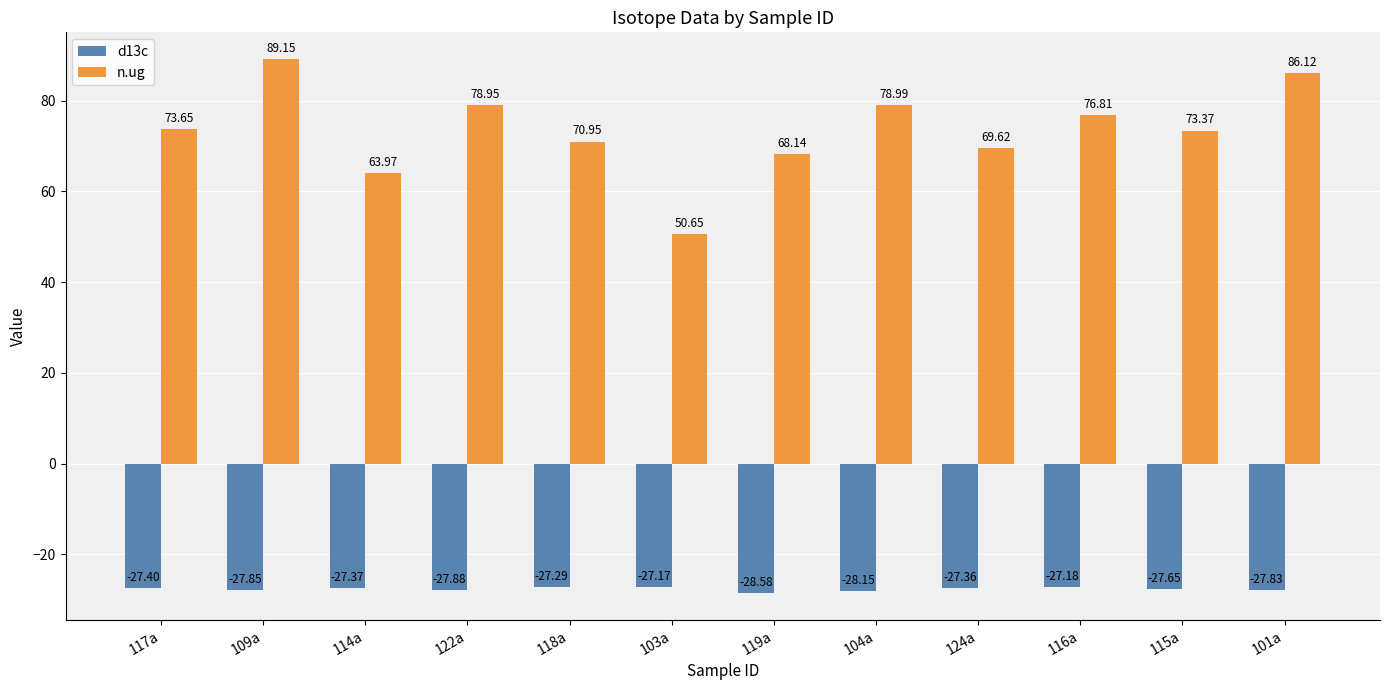

Rank the series at 119a from highest to lowest value.

n.ug, d13c